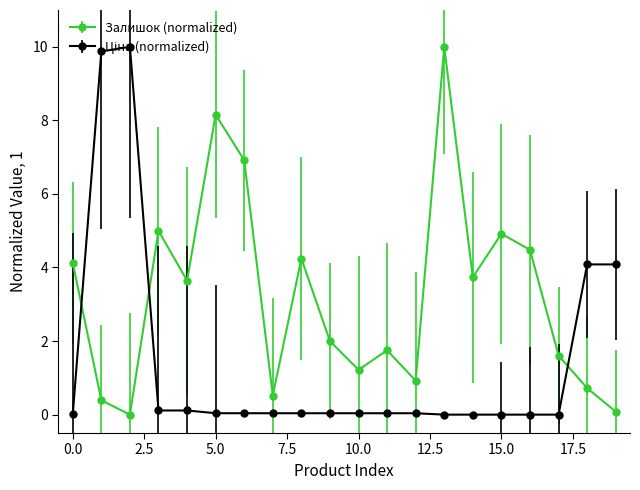

What is the difference between the maximum and minimum values in the Залишок (normalized) series?

10.0